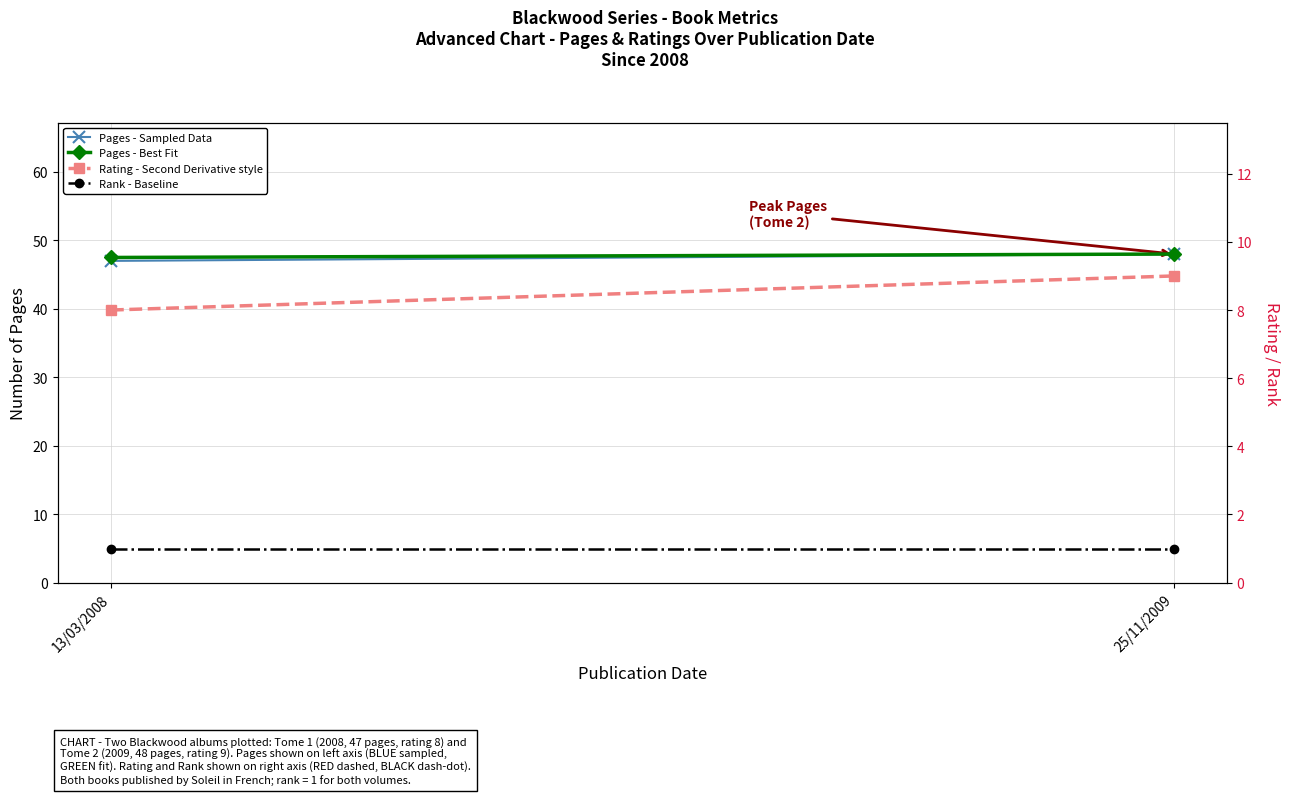

What is the label of the 2nd point from the right?

13/03/2008